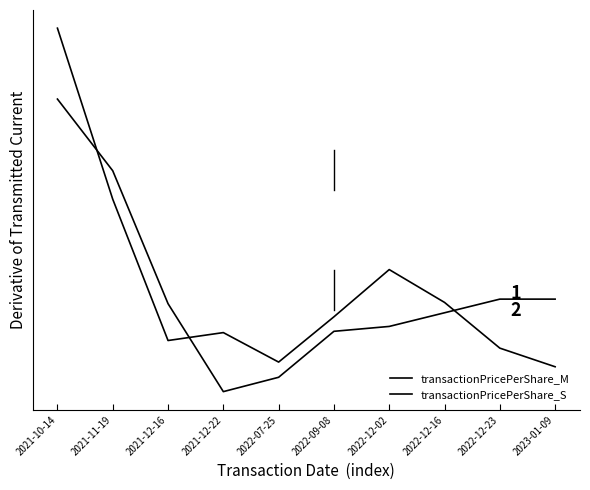

Is this an area chart (filled region under the line)?

No